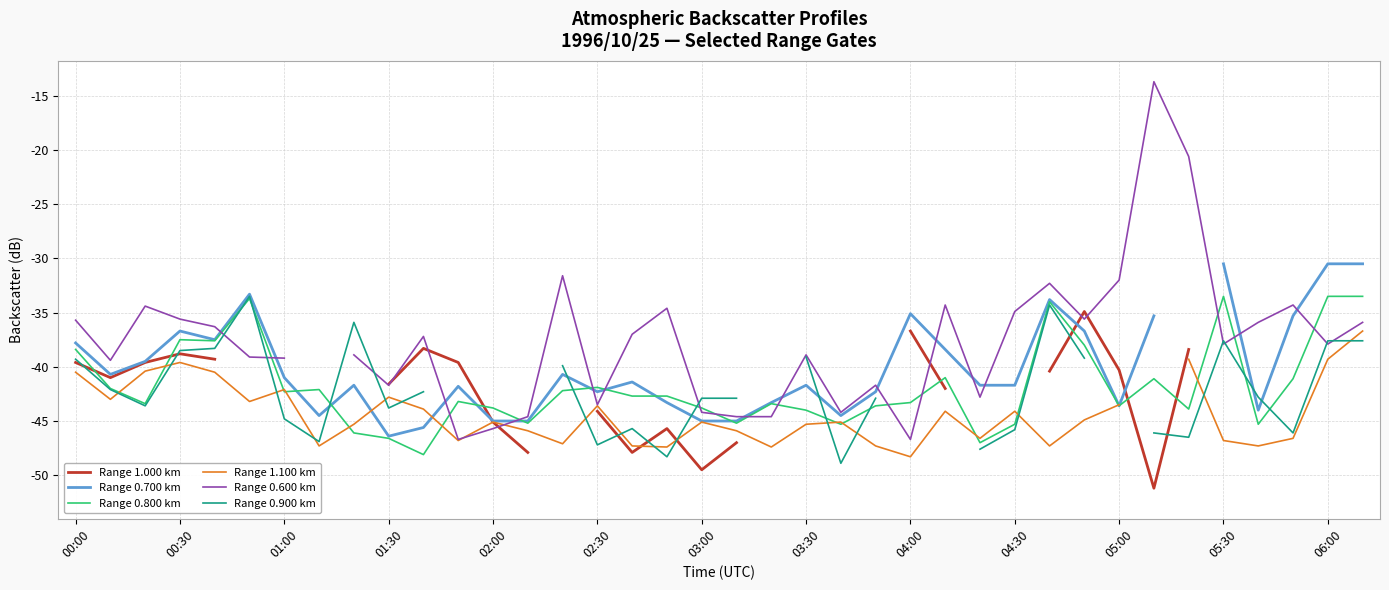

The Range 0.800 km series shows -43.8 at 02:00. True or false?

True